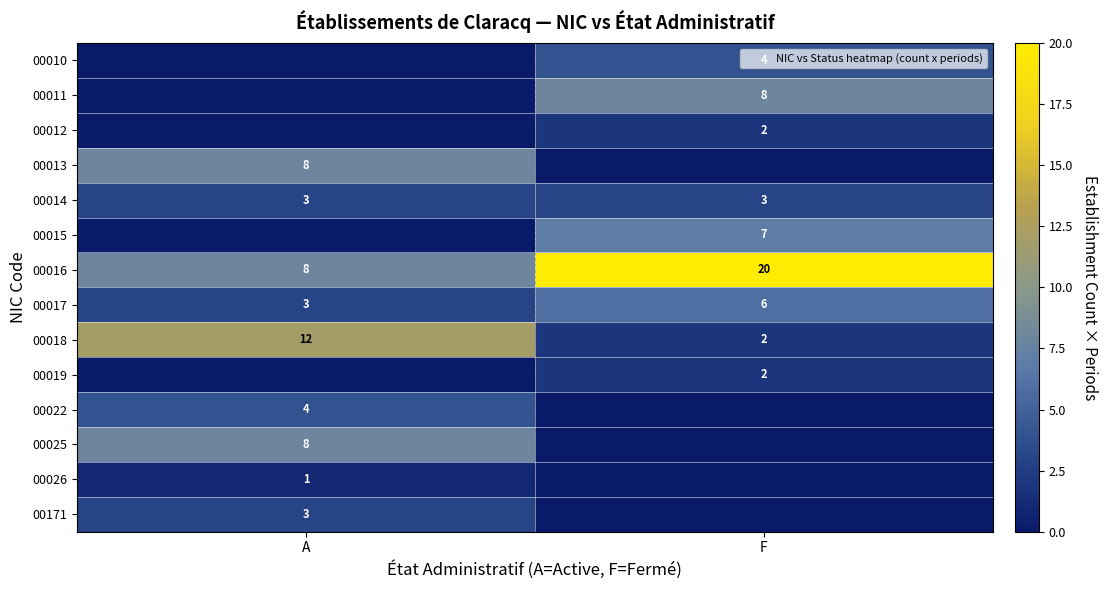

Rank the categories by row_7 value from lowest to highest.

A, F